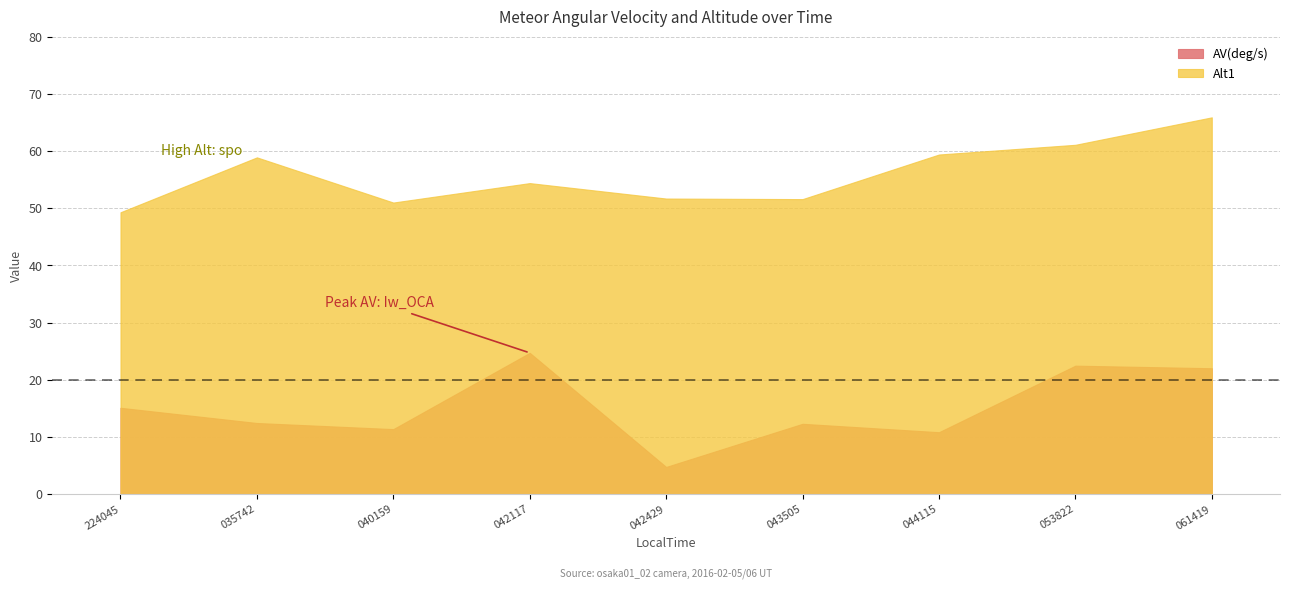

Between 20160206_042429 and 20160206_061419, which series saw the biggest shift?

AV(deg/s)